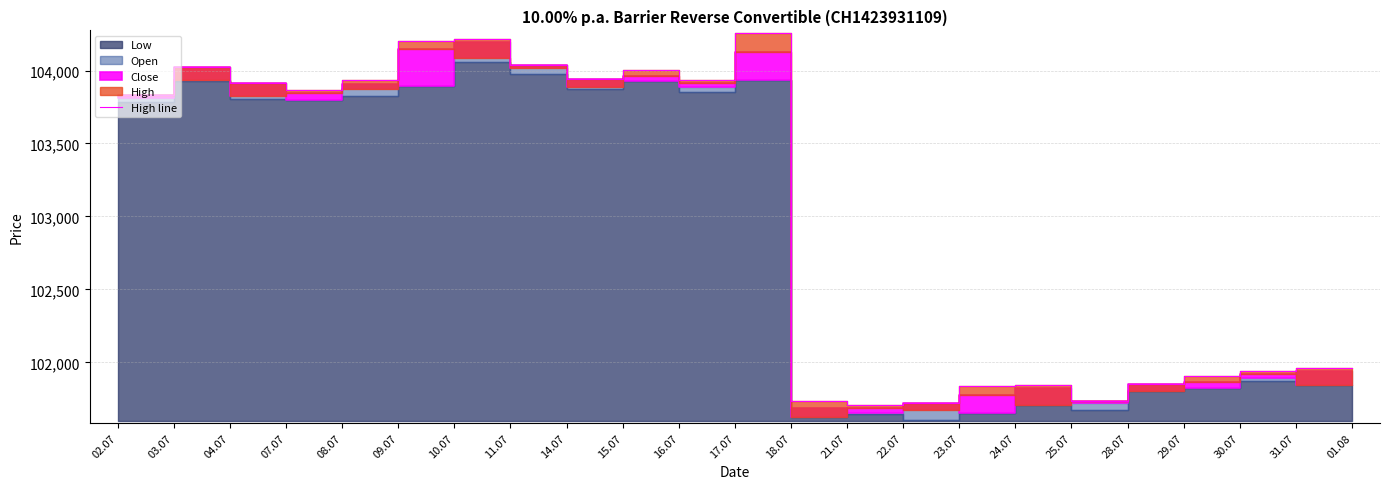

Which label corresponds to the largest value in the chart?

17.07